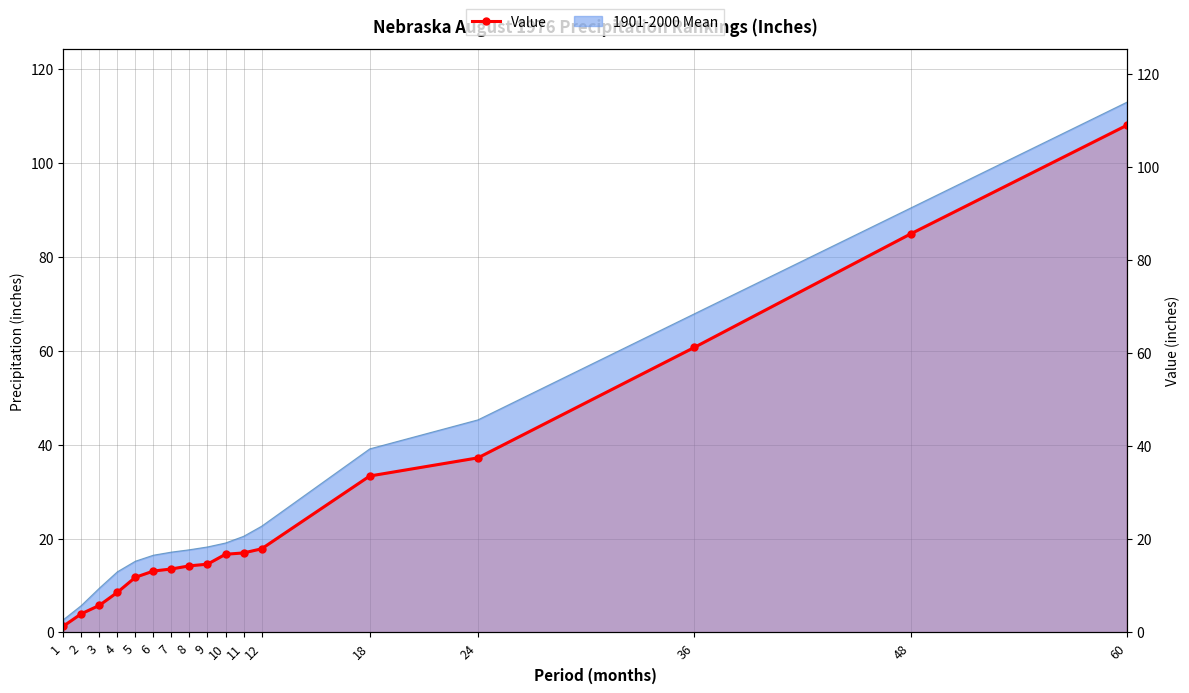

The chart shows a value of 95.3 at 36. True or false?

False